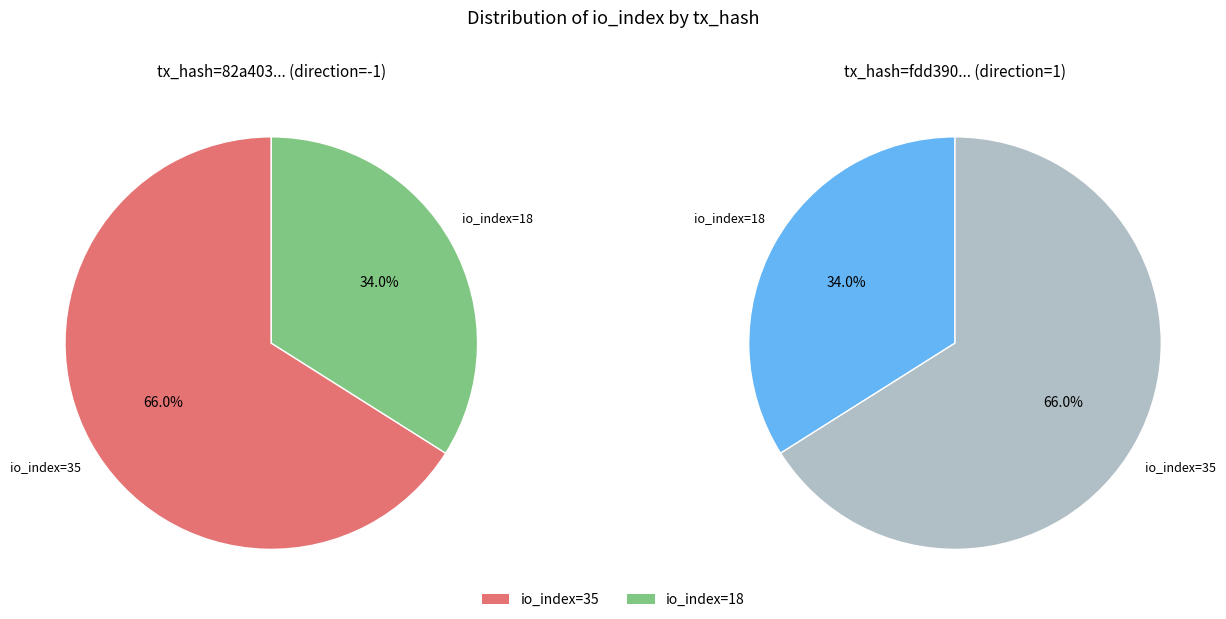

To the nearest percent, what percentage of the pie is io_index=35?

66%